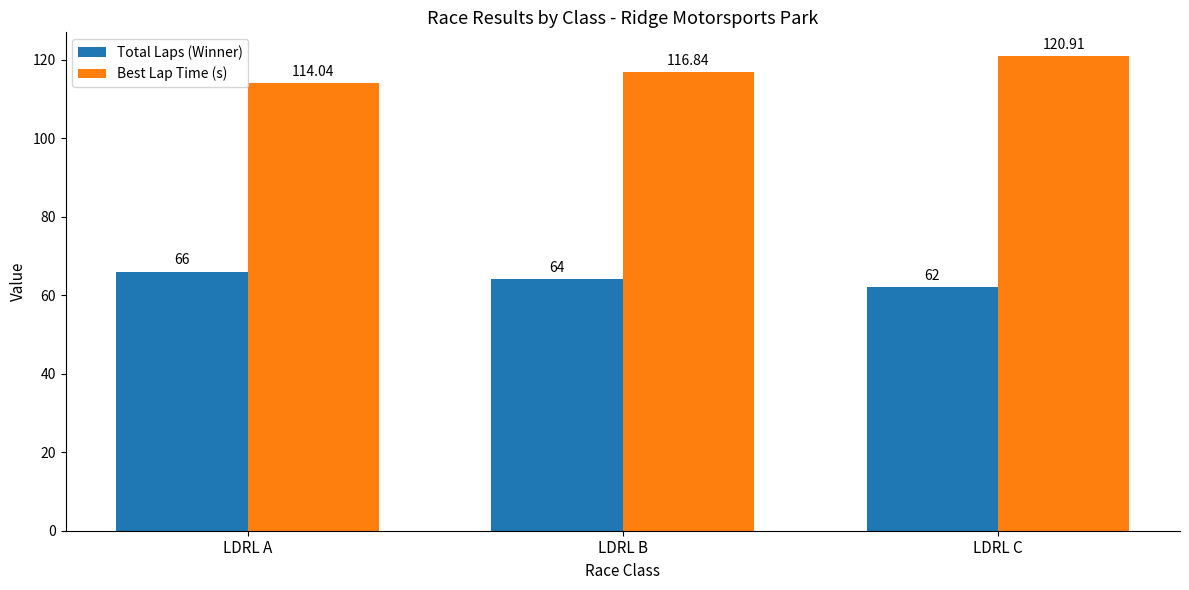

What is the greatest value displayed?

120.9